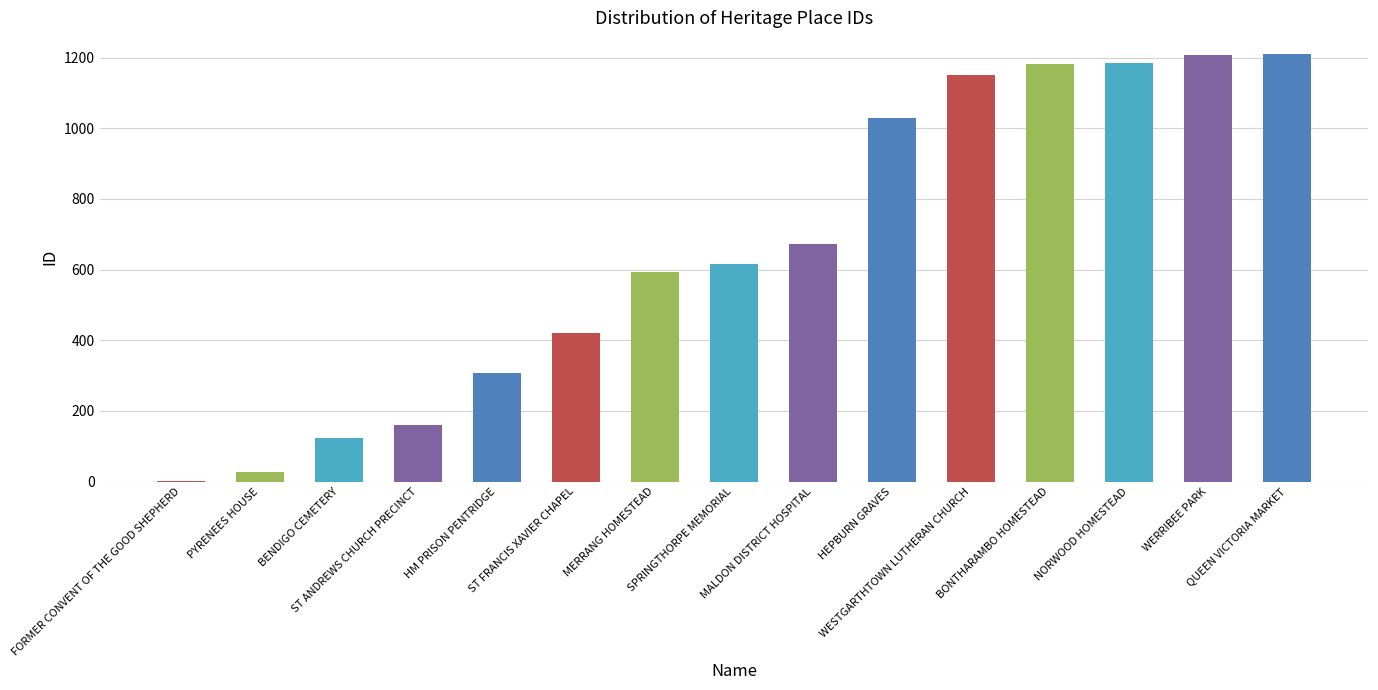

What is the greatest value displayed?

1211